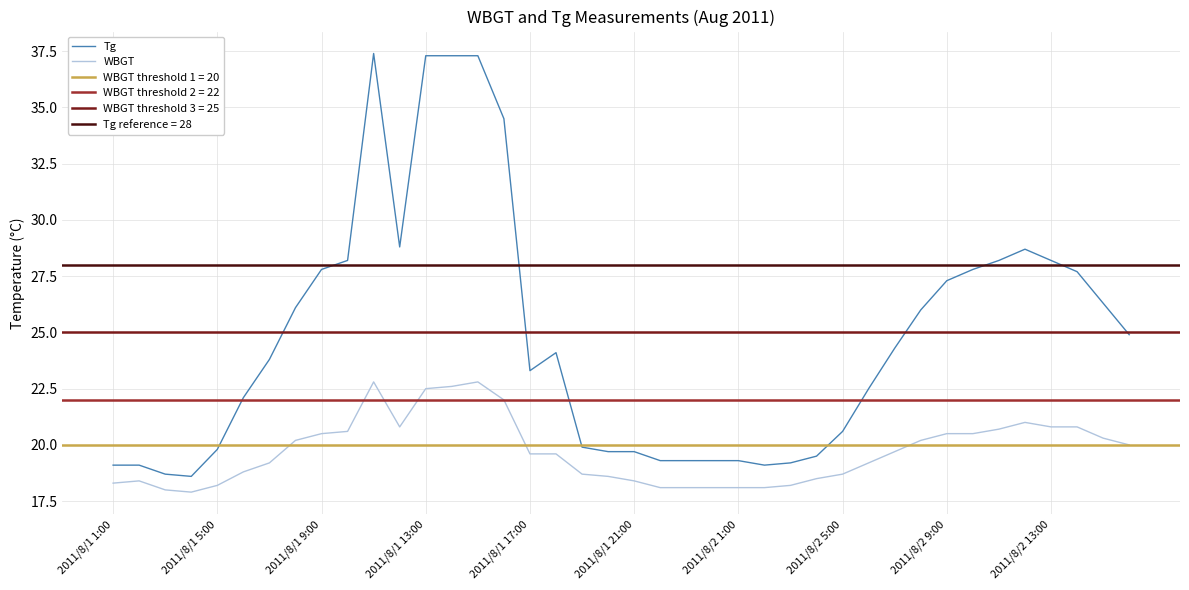

Reading left to right, extract all data points from this chart.

Tg: 19.1	19.1	18.7	18.6	19.8	22.1	23.8	26.1	27.8	28.2	37.4	28.8	37.3	37.3	37.3	34.5	23.3	24.1	19.9	19.7	19.7	19.3	19.3	19.3	19.3	19.1	19.2	19.5	20.6	22.5	24.3	26.0	27.3	27.8	28.2	28.7	28.2	27.7	26.3	24.9
WBGT: 18.3	18.4	18.0	17.9	18.2	18.8	19.2	20.2	20.5	20.6	22.8	20.8	22.5	22.6	22.8	22.0	19.6	19.6	18.7	18.6	18.4	18.1	18.1	18.1	18.1	18.1	18.2	18.5	18.7	19.2	19.7	20.2	20.5	20.5	20.7	21.0	20.8	20.8	20.3	20.0